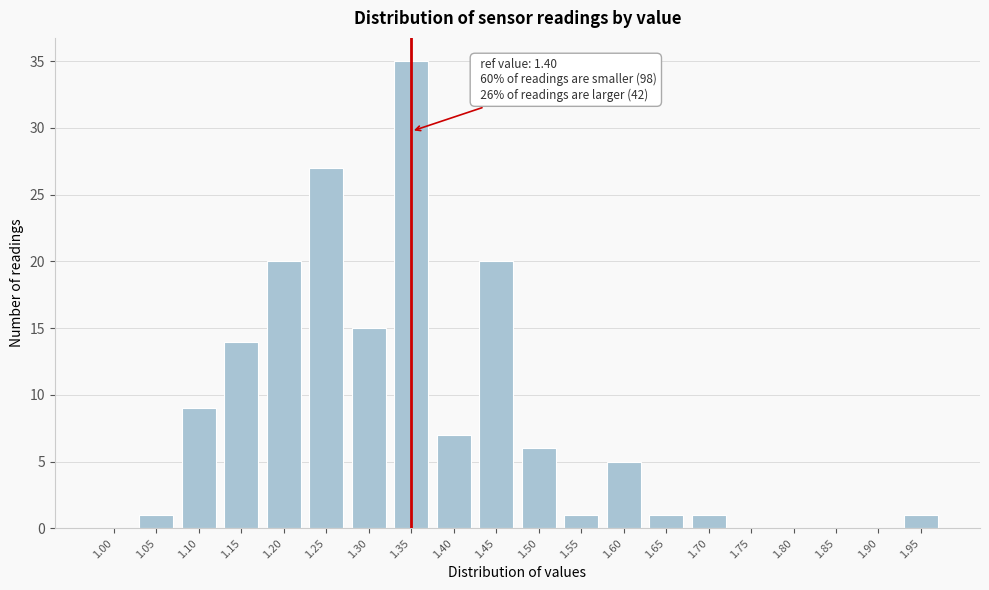

Is it true that the value at 1.85 is 11?

False